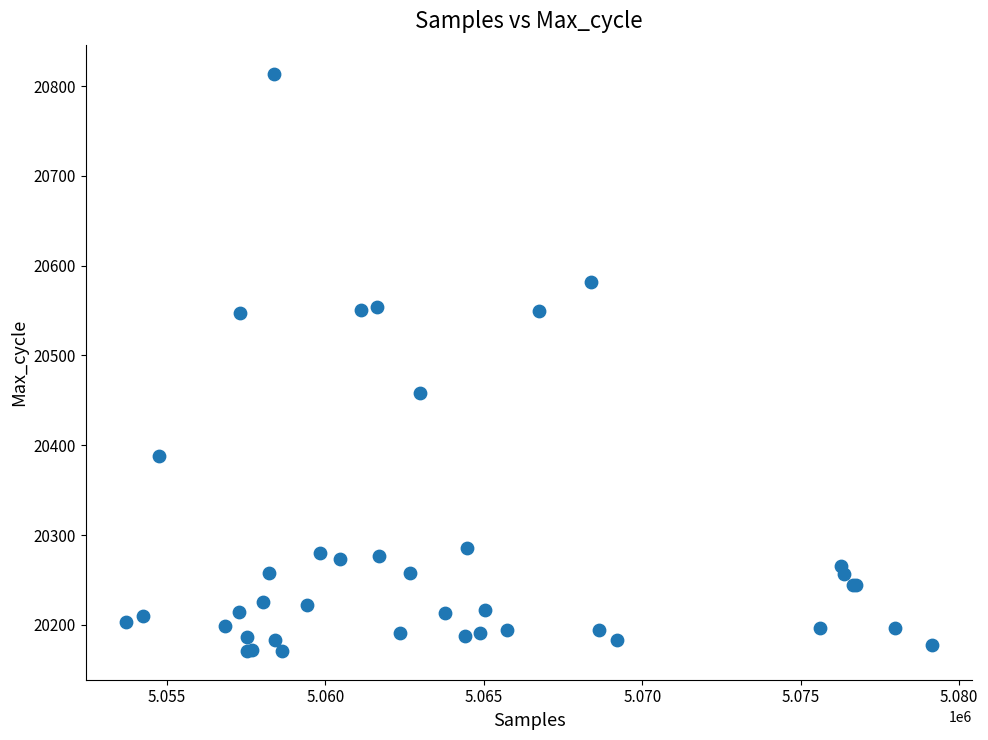

What Y value in the scatter plot is closest to 20492?

20458